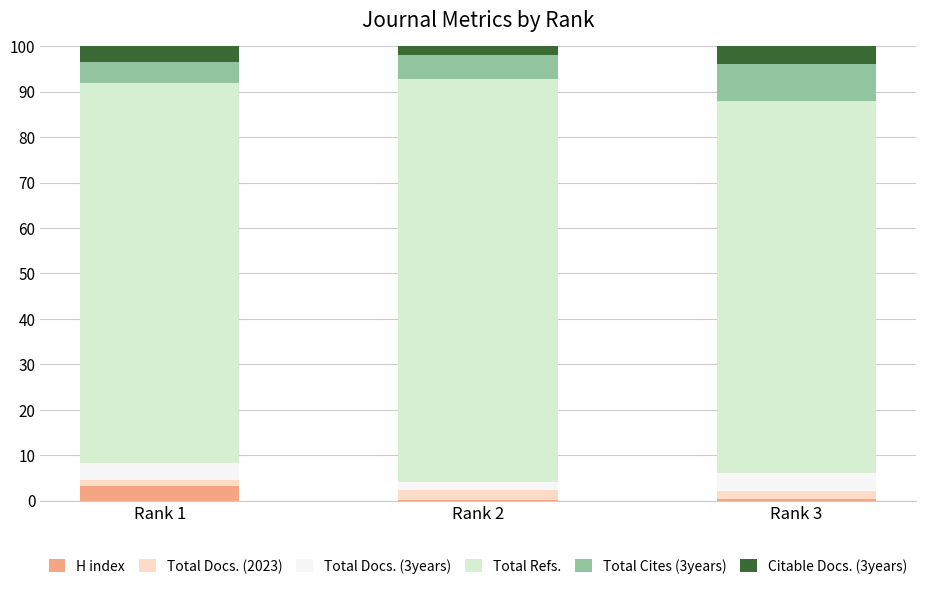

What is the highest value of the H index series?

3.3